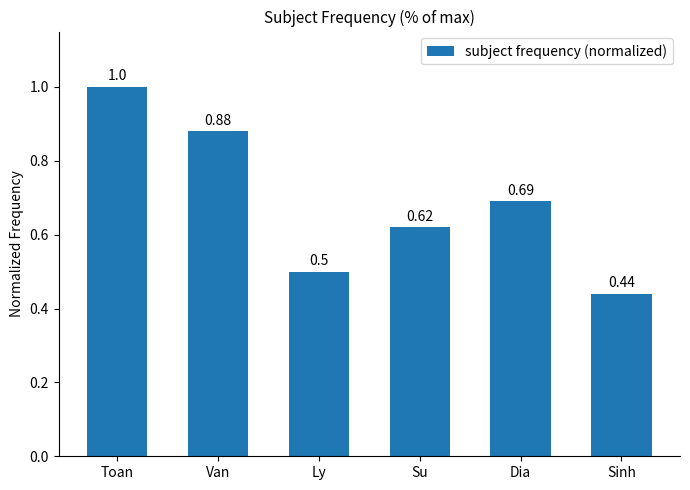

Rank the categories by value from highest to lowest.

Toan, Van, Dia, Su, Ly, Sinh